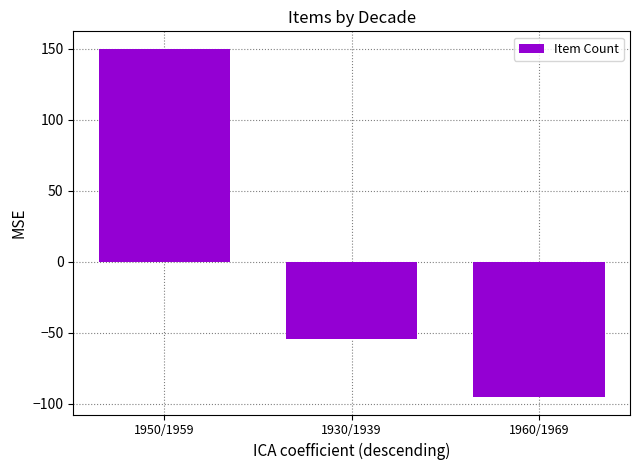

What is the value of the 2nd bar from the left?

-54.5